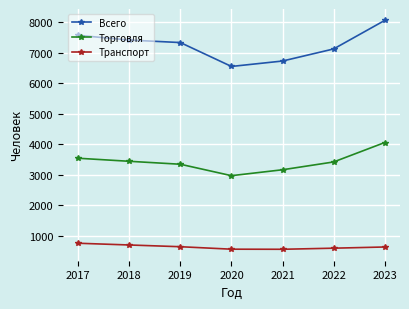

Which series changed the most between 2018 and 2022?

Всего